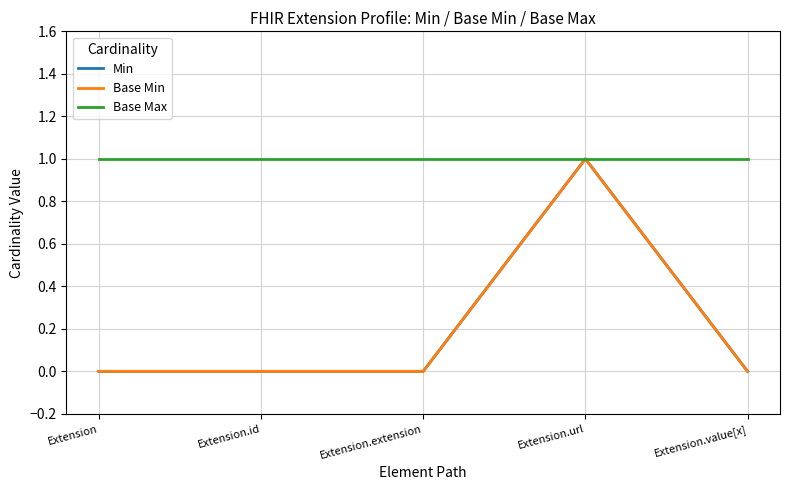

True or false: Min and Base Max cross at least once.

False